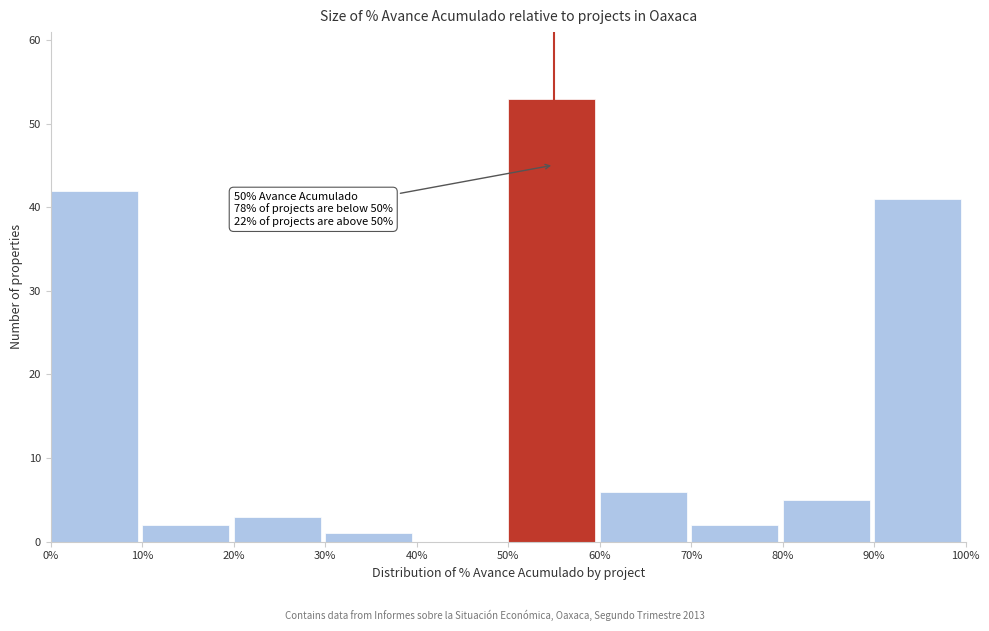

Over which range of the x-axis is the bar tallest?

50% to 60%